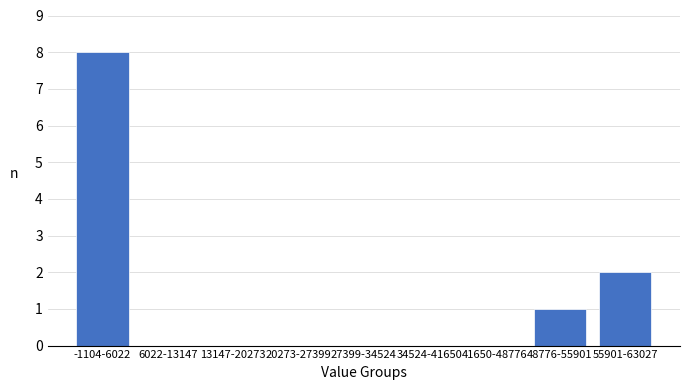

Reading left to right, what are all the values shown in this chart?

-1104-6022=8	6022-13147=0	13147-20273=0	20273-27399=0	27399-34524=0	34524-41650=0	41650-48776=0	48776-55901=1	55901-63027=2